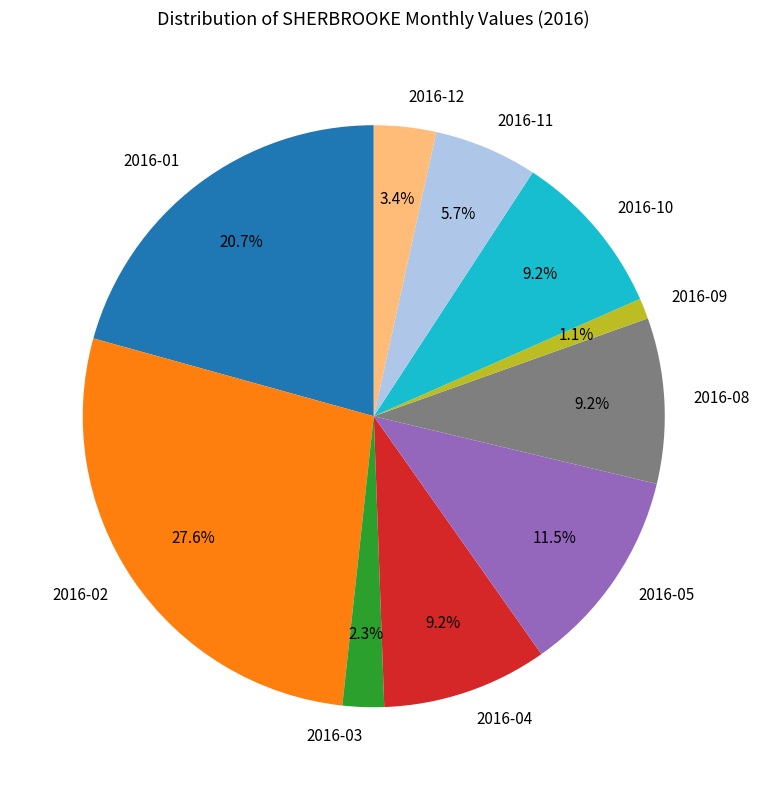

Is 2016-02 the majority of the pie?

No